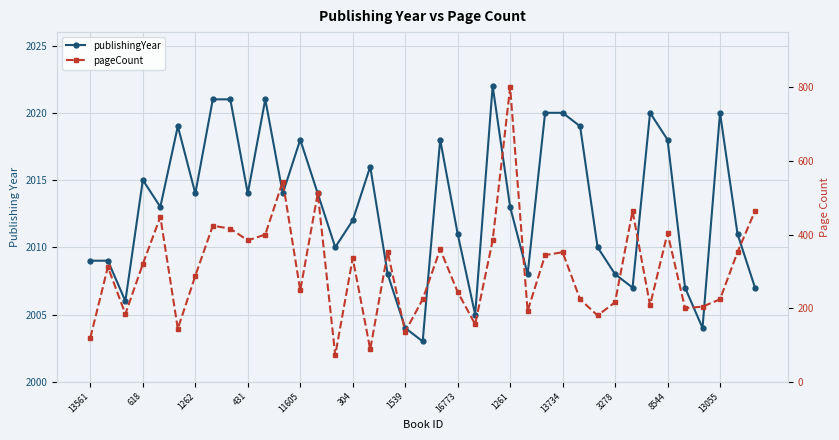

Which series has the largest range (max minus min)?

pageCount